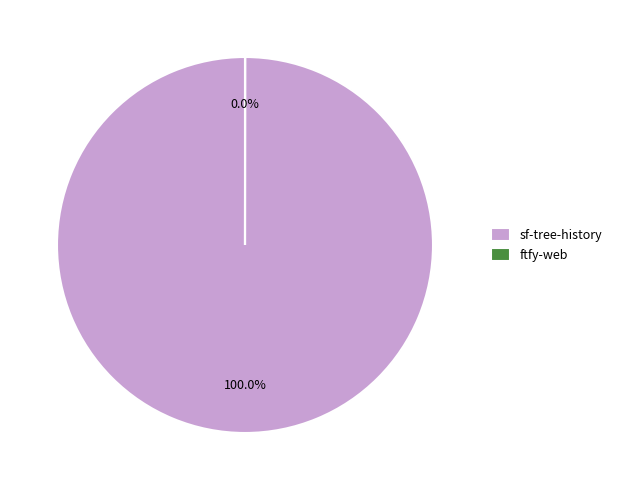

Which slice is the largest?

sf-tree-history